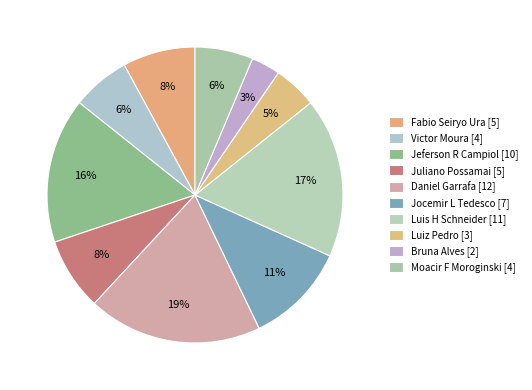

How many segments does this pie chart have?

10